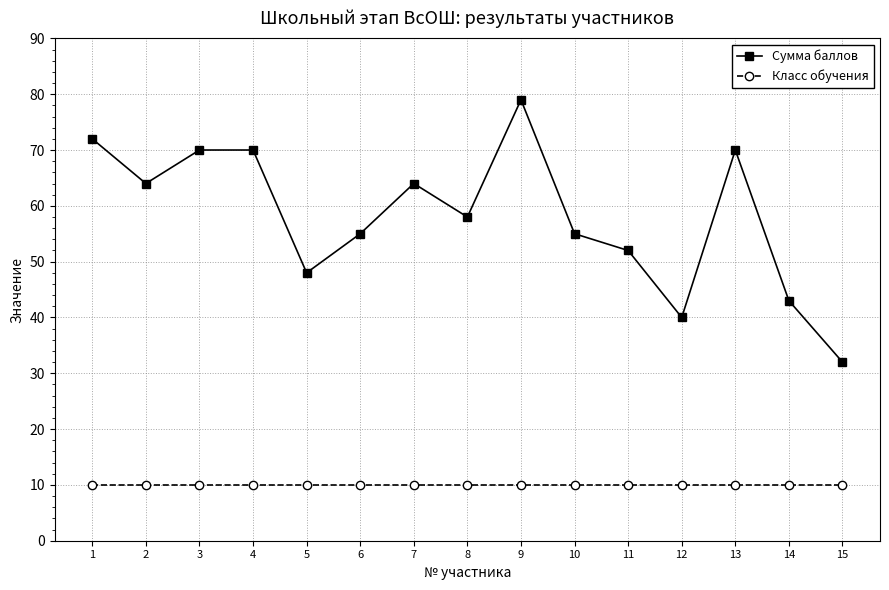

What is the value of the Класс обучения point at the 2nd from the left?

10